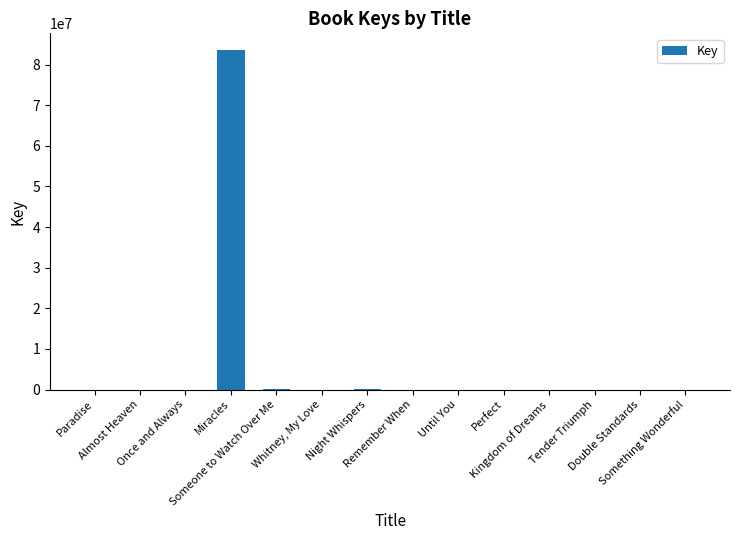

Is it true that the value at Once and Always is 1344?

True